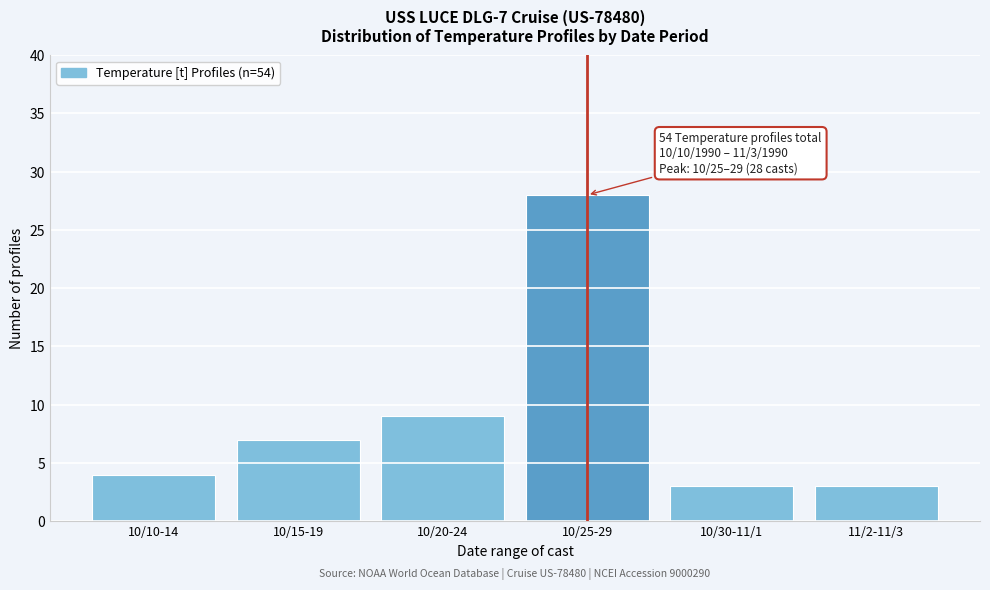

Reading left to right, what are all the values shown in this chart?

4	7	9	28	3	3